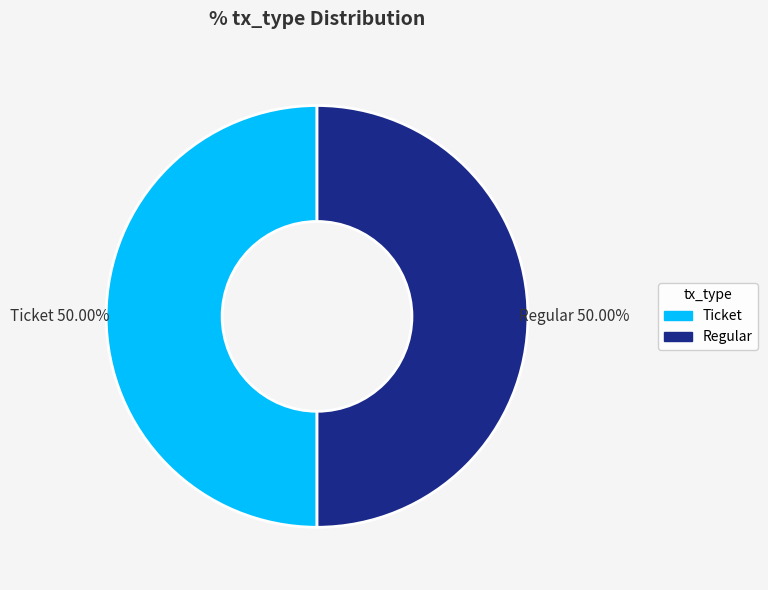

Count the number of slices in the pie.

2